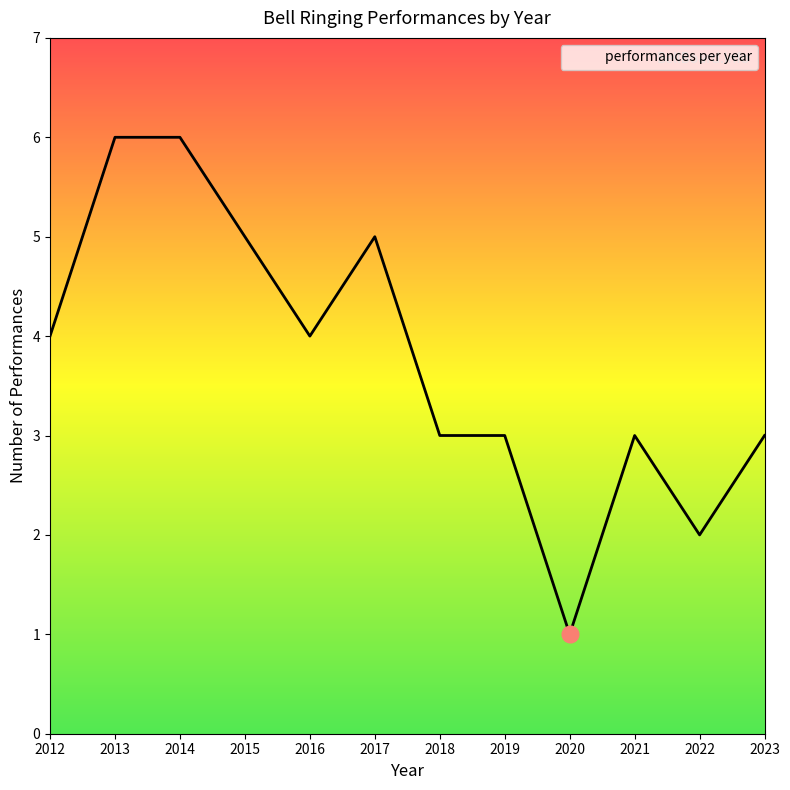

True or false: the data shows 6 at 2016.

False